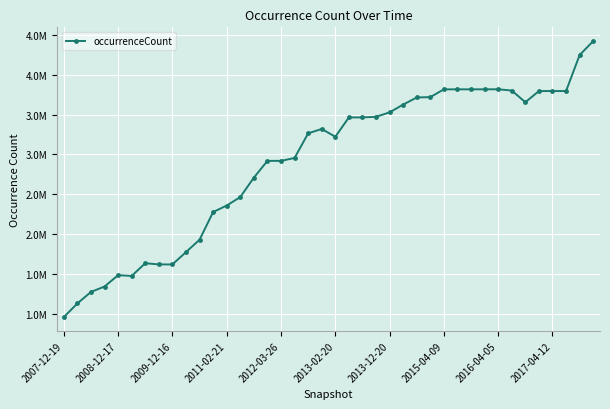

At which label is the value closest to 2690081?

14